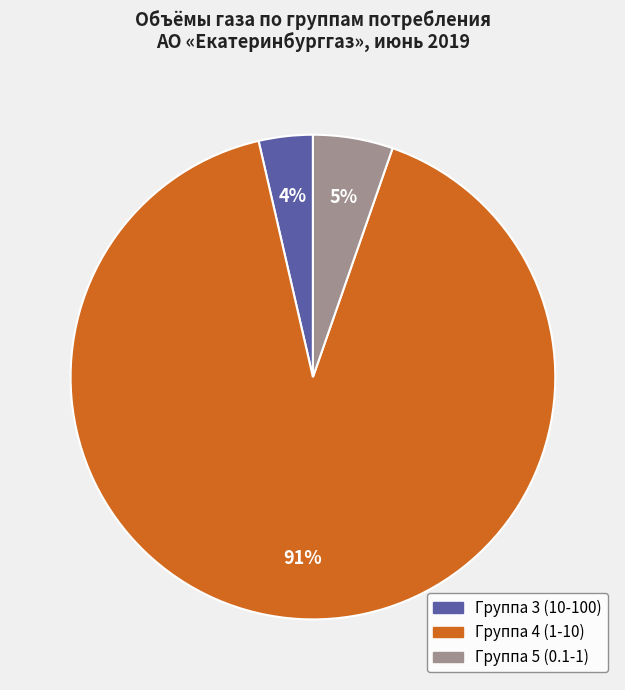

Is there any slice that represents more than half of the pie?

Yes